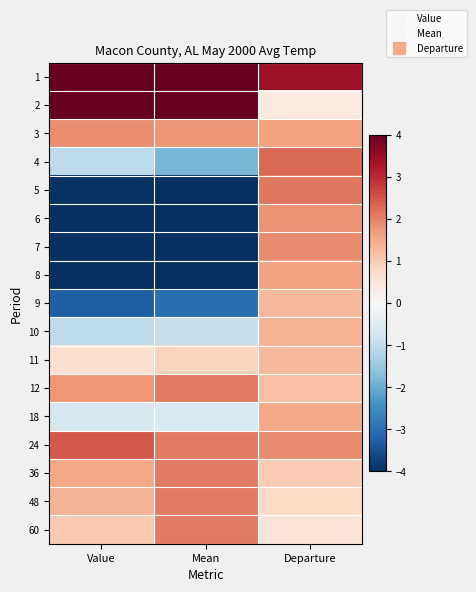

At which category is the sum across all series the highest?

Departure